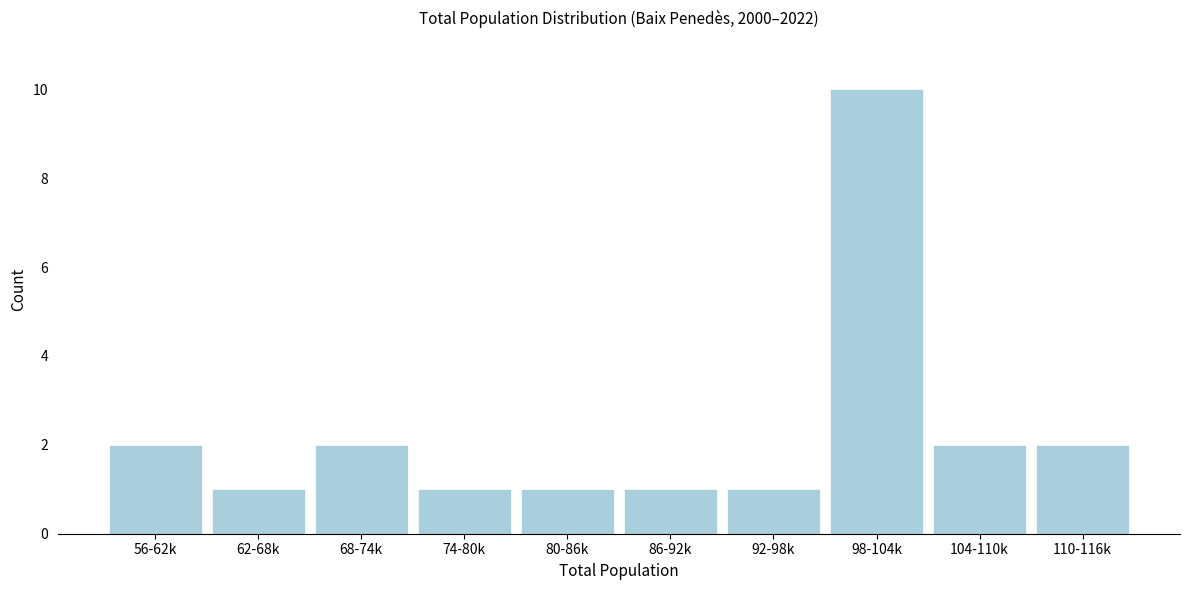

Reading left to right, what are all the values shown in this chart?

56-62k=2	62-68k=1	68-74k=2	74-80k=1	80-86k=1	86-92k=1	92-98k=1	98-104k=10	104-110k=2	110-116k=2